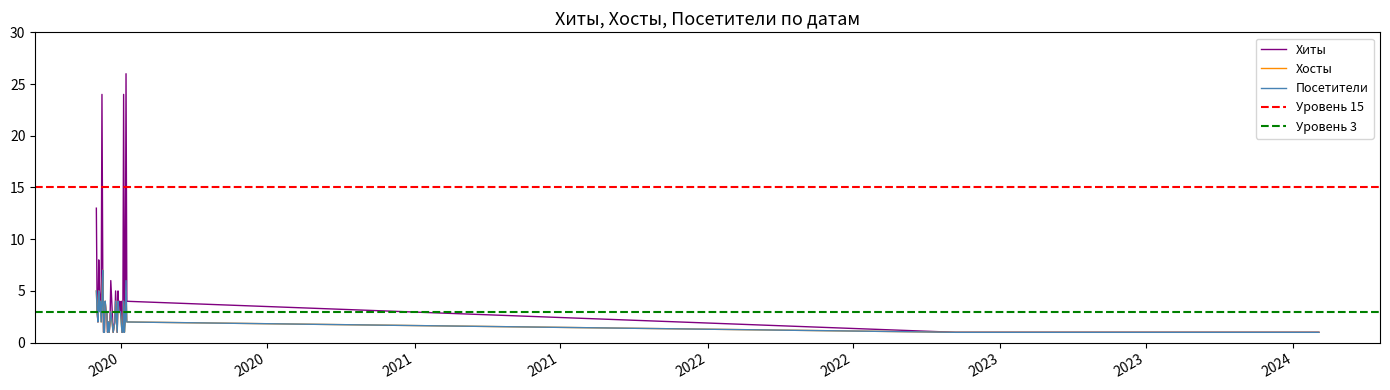

Does the chart display data point markers on the line(s)?

No